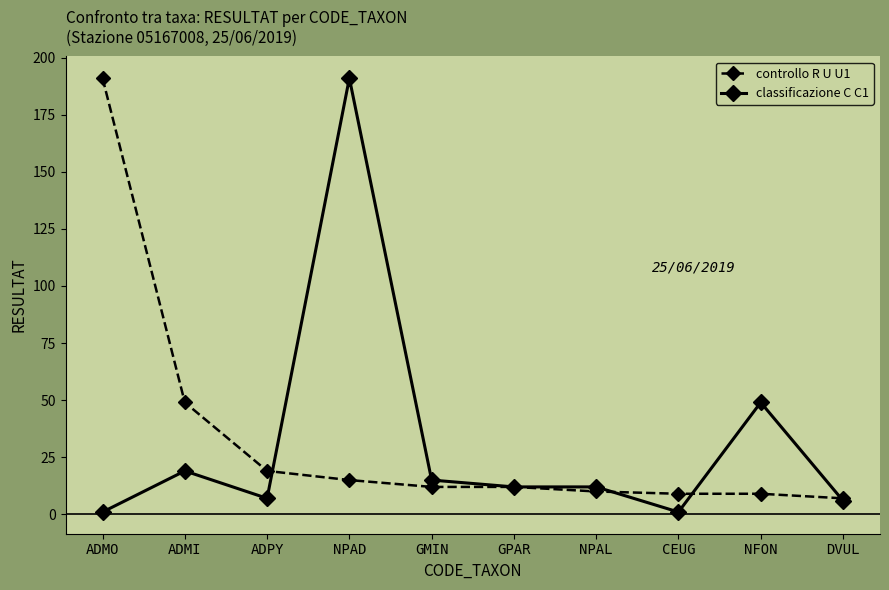

True or false: classificazione C C1 has a value of 20 at GPAR.

False